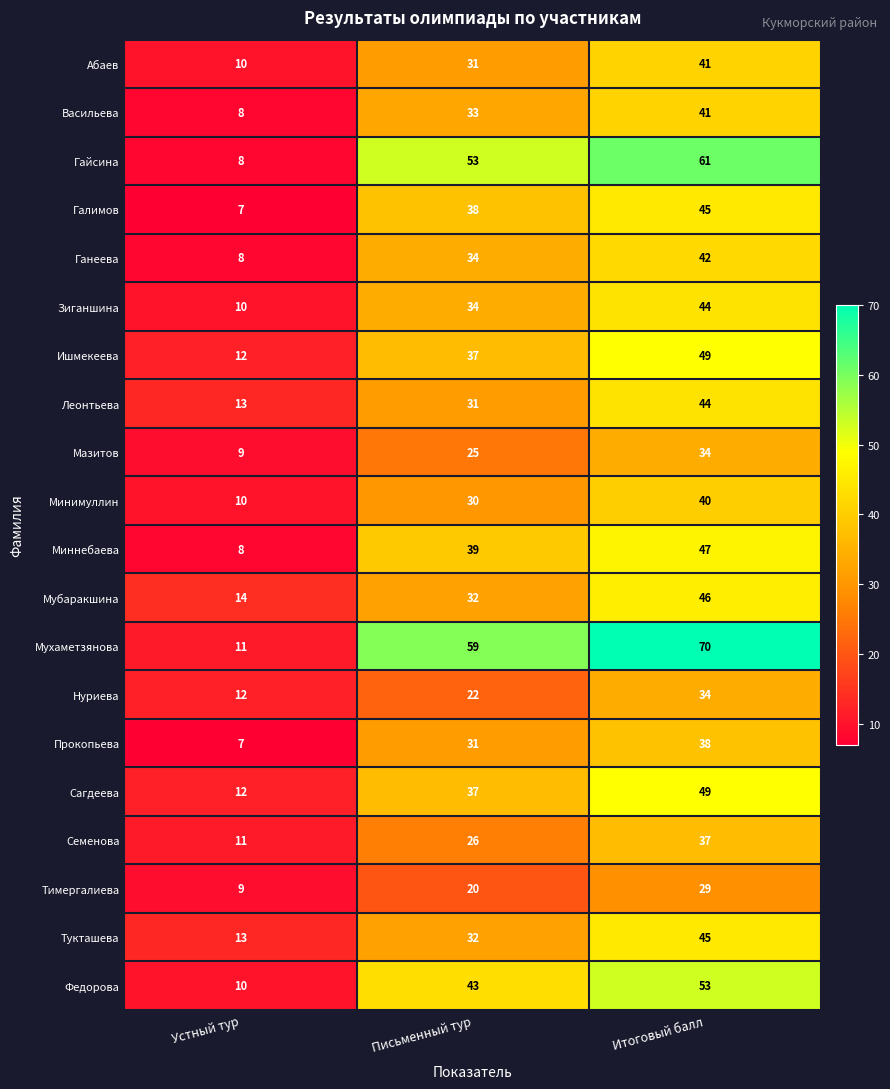

The value of Мазитов at Итоговый балл is 34. True or false?

True